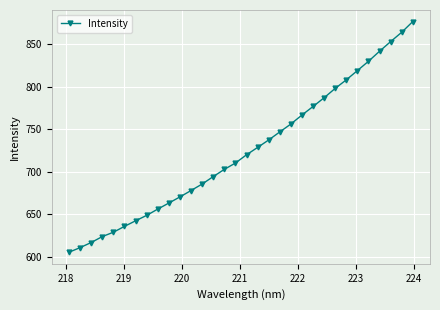

What is the average value?

724.6